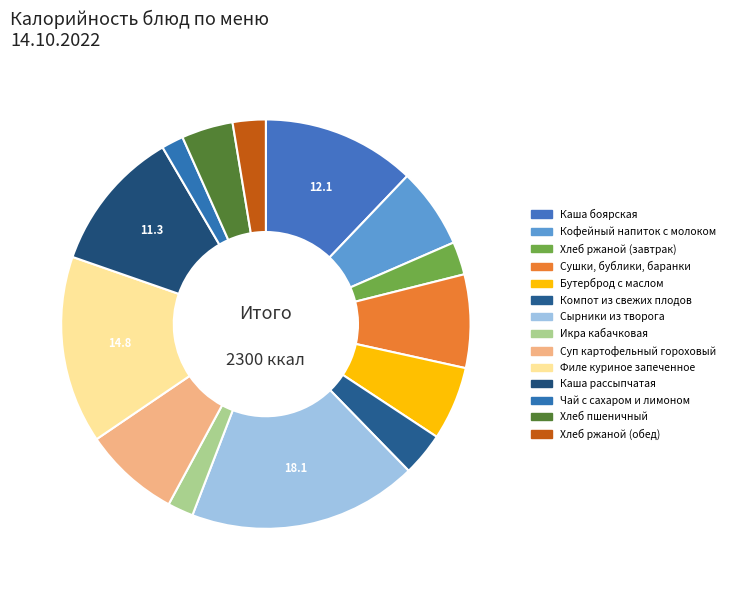

Which has a higher value, Хлеб пшеничный or Бутерброд с маслом?

Бутерброд с маслом